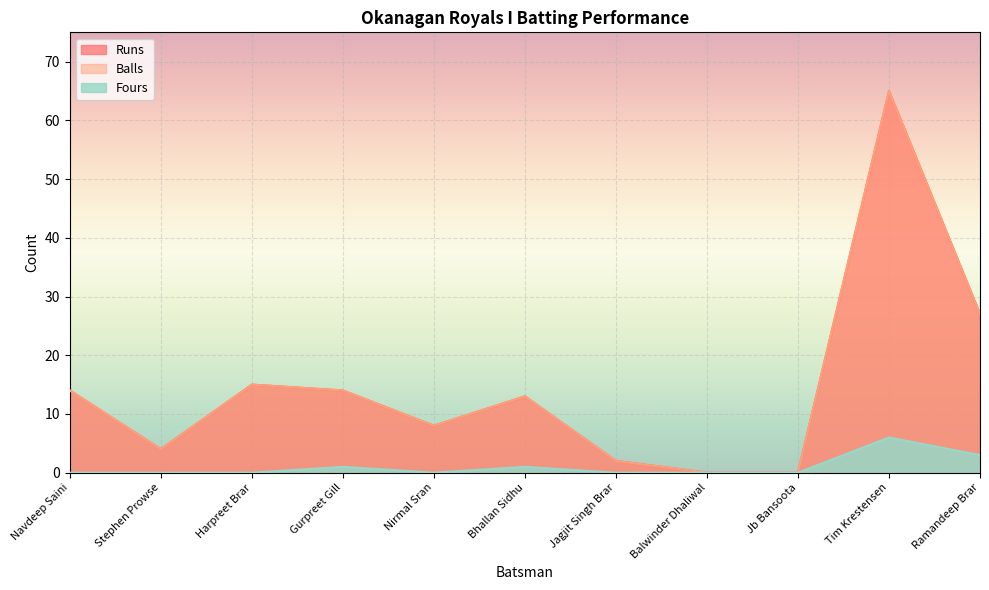

True or false: Fours and Runs intersect in this chart.

False